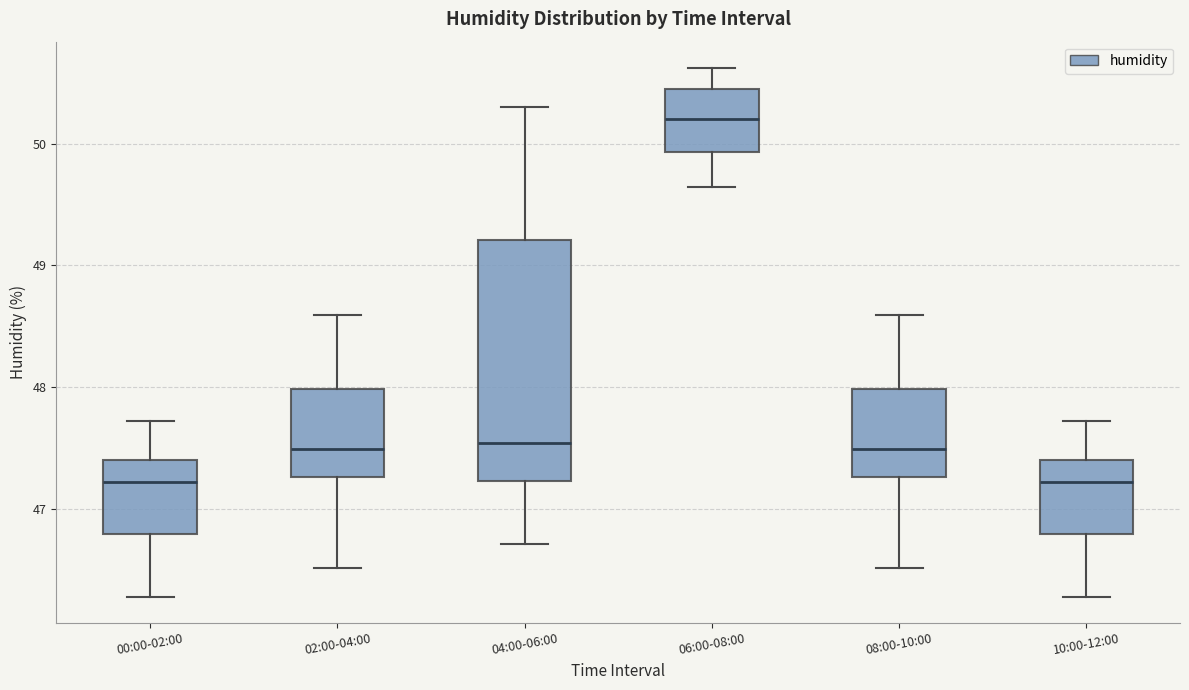

Reading left to right, transcribe this box plot: for each box, give where its median line is, the range the box spans, and where its two whiskers end, as read against the y-axis. The values are not printed on the chart, so give them approximately, as read against the axis.

00:00-02:00: median 47.2, box 46.8 to 47.4, whiskers 46.3 to 47.7
02:00-04:00: median 47.5, box 47.3 to 48.0, whiskers 46.5 to 48.6
04:00-06:00: median 47.5, box 47.2 to 49.2, whiskers 46.7 to 50.3
06:00-08:00: median 50.2, box 49.9 to 50.4, whiskers 49.6 to 50.6
08:00-10:00: median 47.5, box 47.3 to 48.0, whiskers 46.5 to 48.6
10:00-12:00: median 47.2, box 46.8 to 47.4, whiskers 46.3 to 47.7